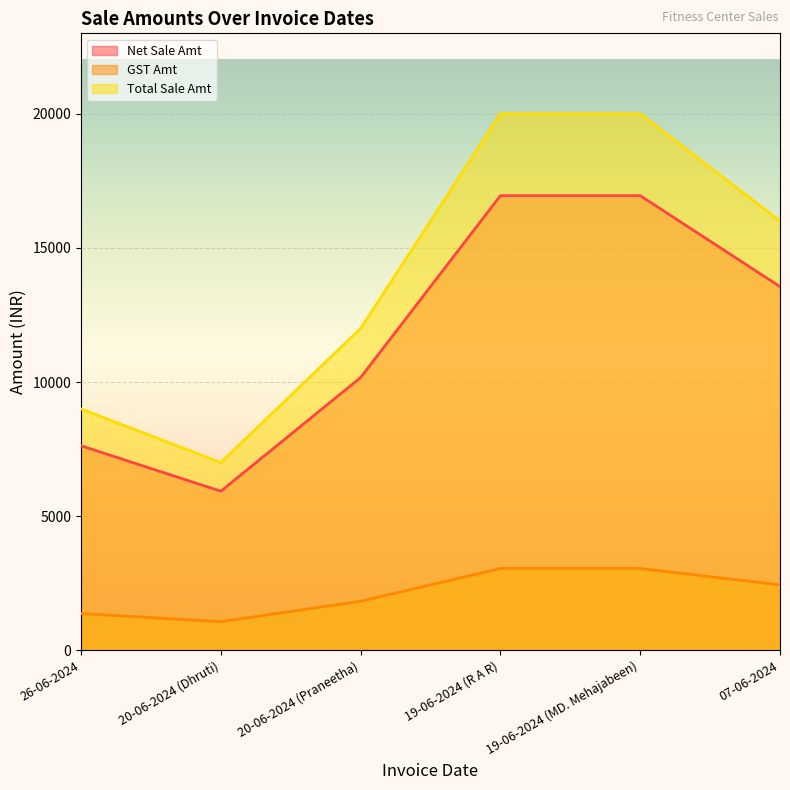

Where is Total Sale Amt nearest to the value 13500?

20-06-2024 (Praneetha)